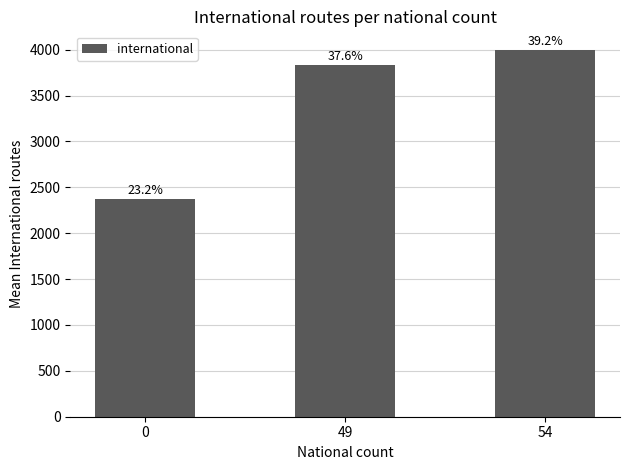

Rank the categories by value from highest to lowest.

54, 49, 0